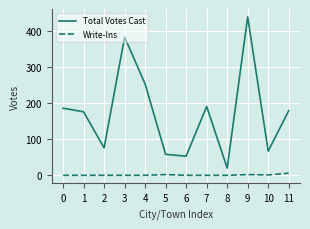

What are all the series names shown in the legend?

Total Votes Cast, Write-Ins